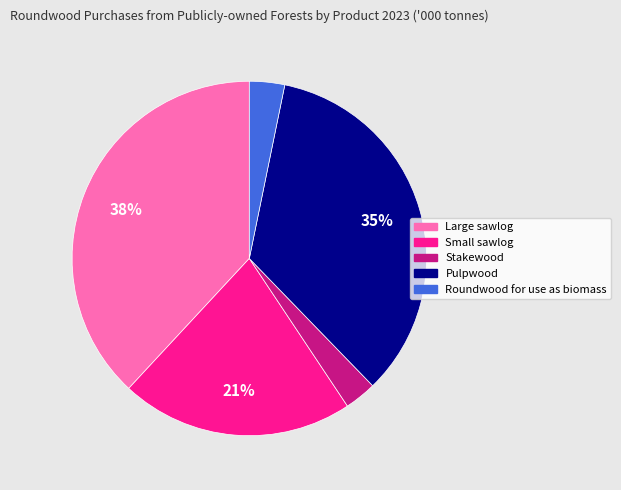

Which slice is the largest?

Large sawlog